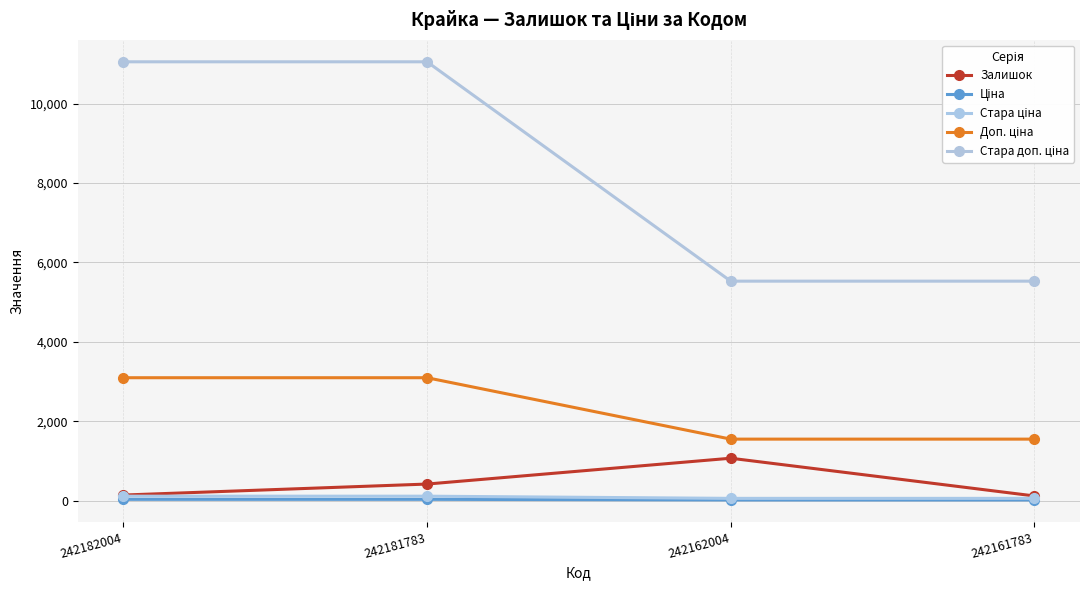

How many lines are shown in the chart?

5